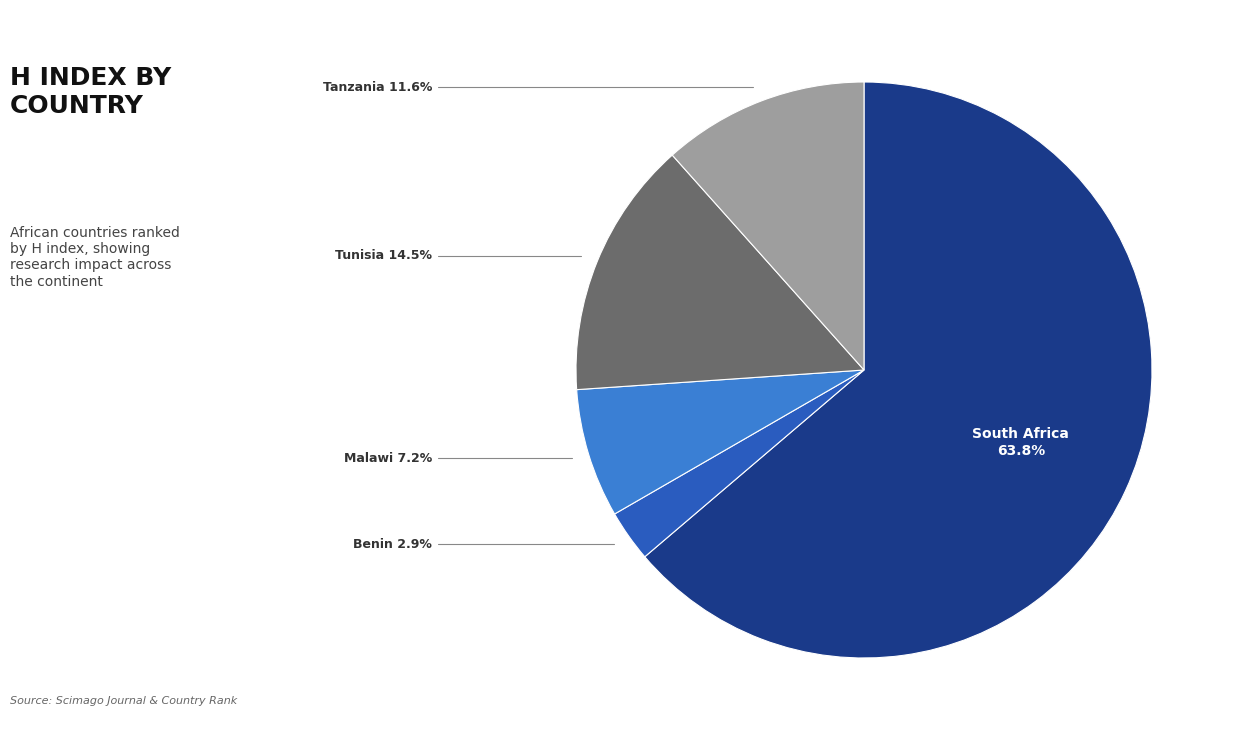

Does any single category account for the majority?

Yes